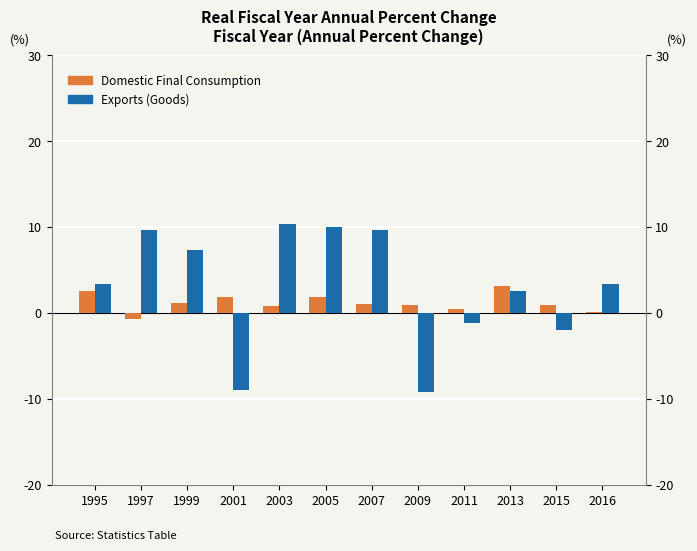

How many data points does each series have?

12